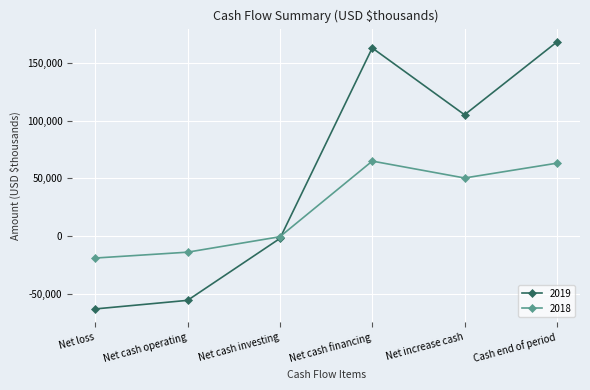

What is the approximate value of 2019 at Net cash operating, to the nearest 50?

-55750